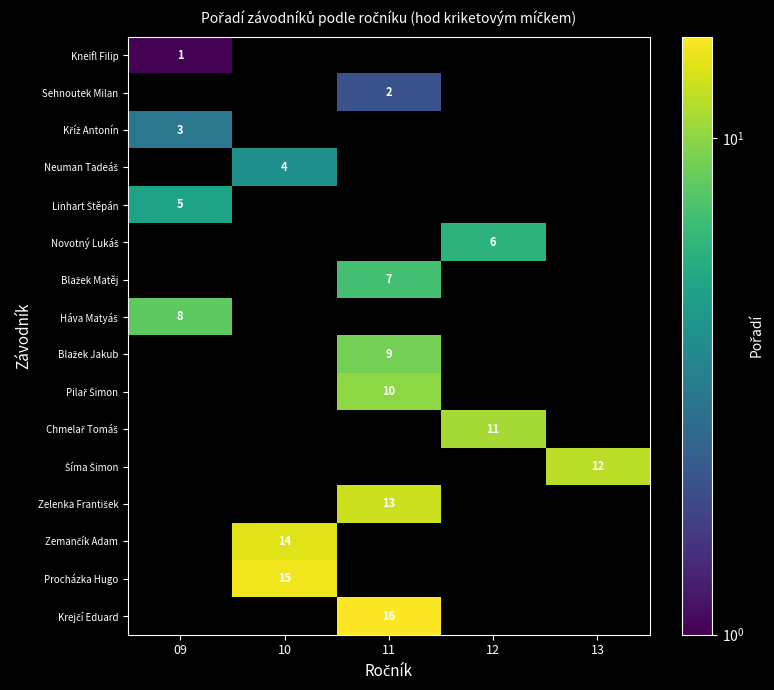

The value of Procházka Hugo at 10 is 15. True or false?

True